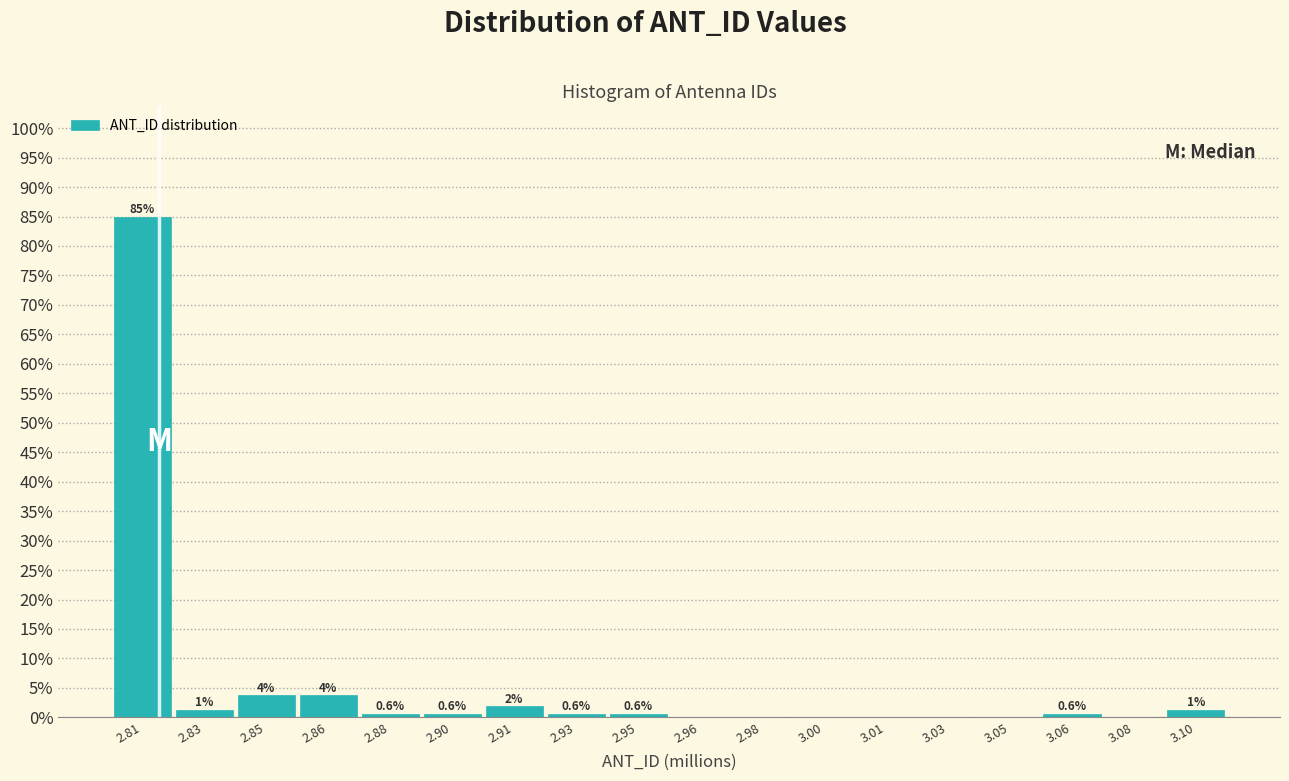

Which label corresponds to the largest value in the chart?

2.81